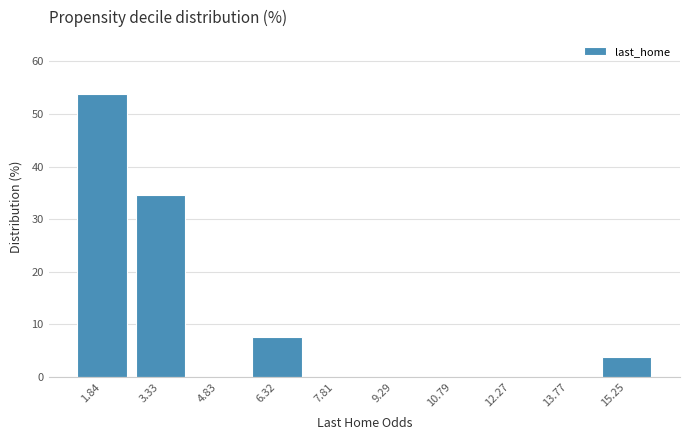

Reading left to right, transcribe this chart: for each bar, give the range it covers on the x-axis and its height. Neither the bar edges nor the heights are printed on the chart, so give them approximately, as read against the axes.

1.2 to 2.6: 54
2.6 to 4.0: 35
4.0 to 5.6: 0
5.6 to 7.0: 8
7.0 to 8.6: 0
8.6 to 10.0: 0
10.0 to 11.6: 0
11.6 to 13.0: 0
13.0 to 14.6: 0
14.6 to 16.0: 4